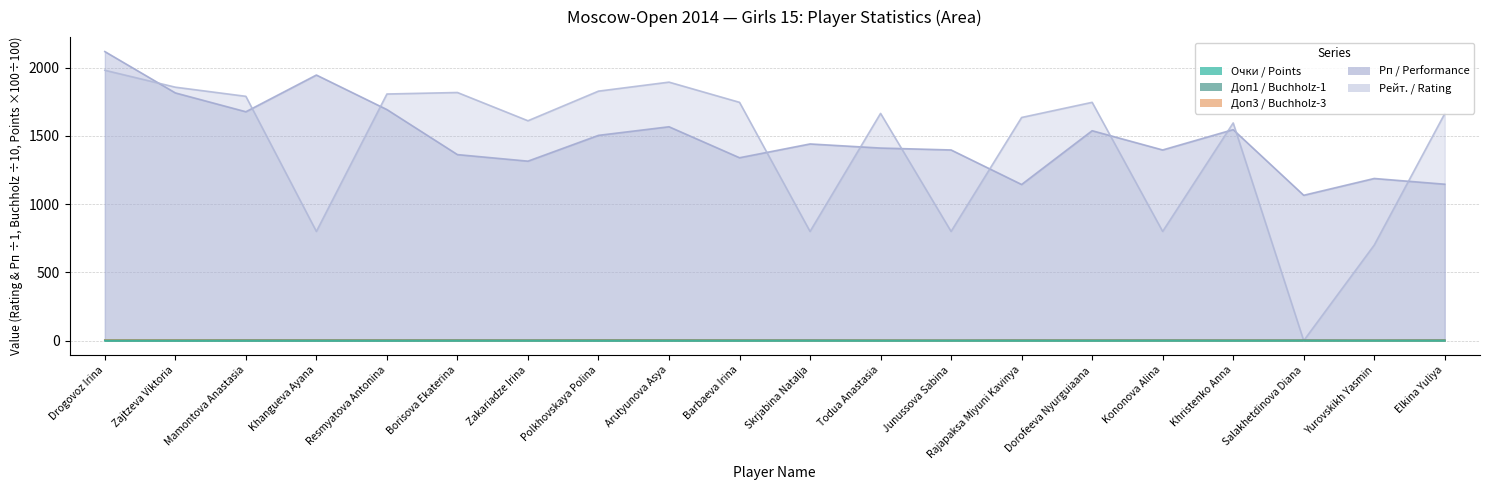

What is the difference between the highest and lowest values at Khangueva Ayana?

1945.9